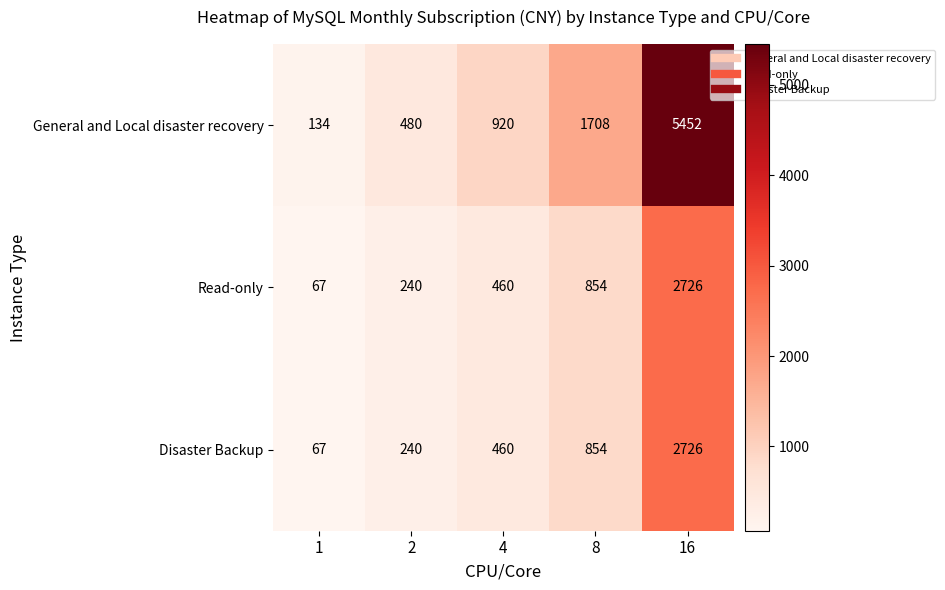

Count the number of data series in this chart.

3